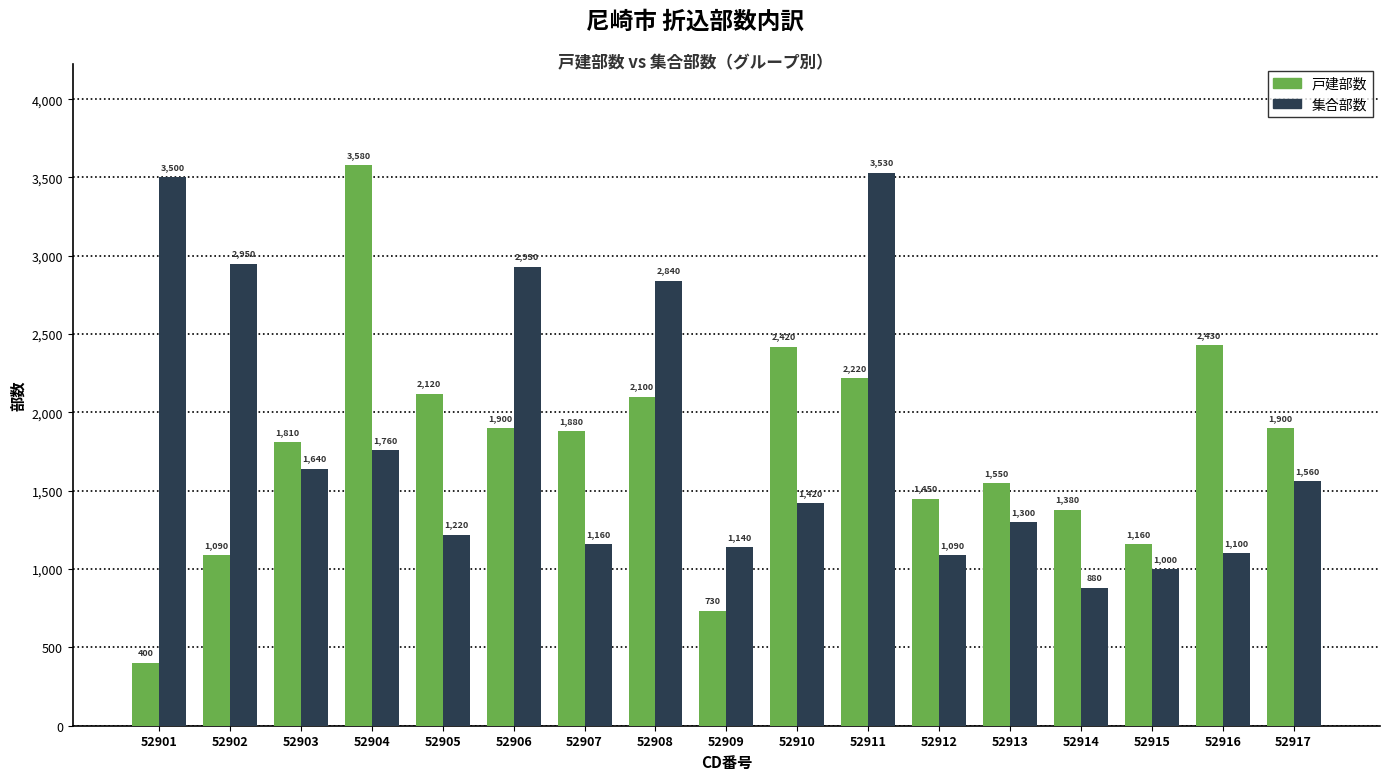

What is the sum of the 戸建部数 values at 52907 and 52917?

3780